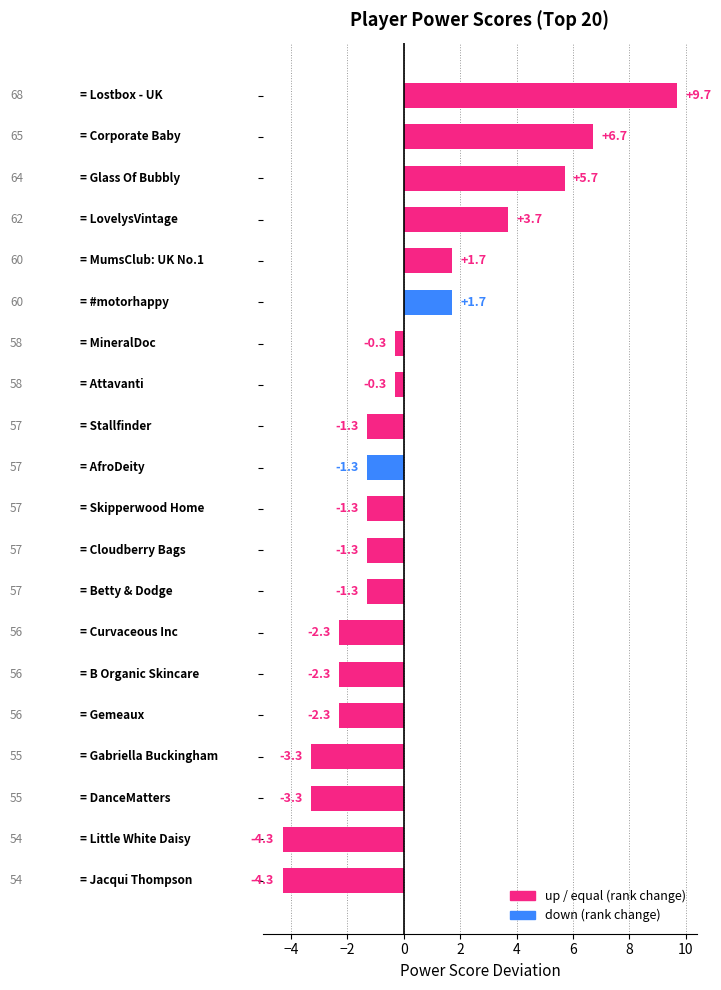

What is the minimum value shown in the chart?

-4.3